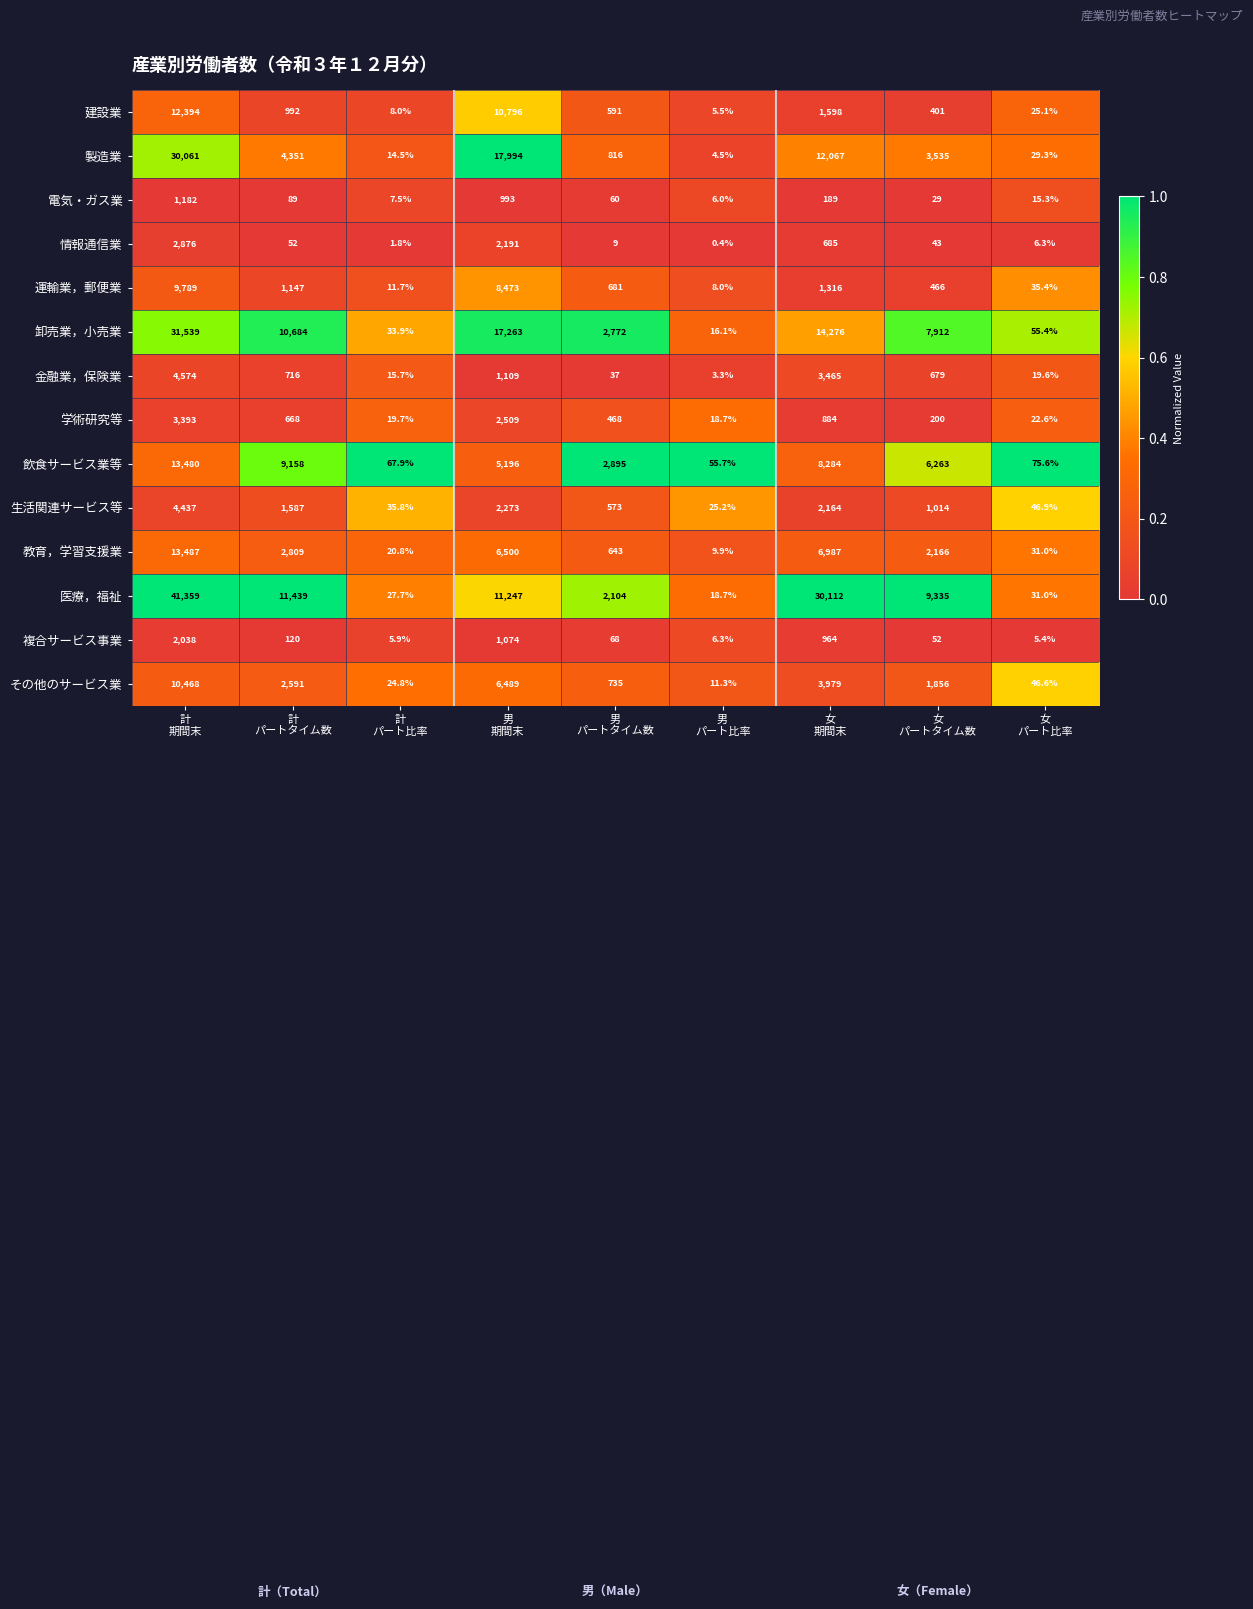

What is the difference between the highest and lowest values at 男
パート比率?

55.3